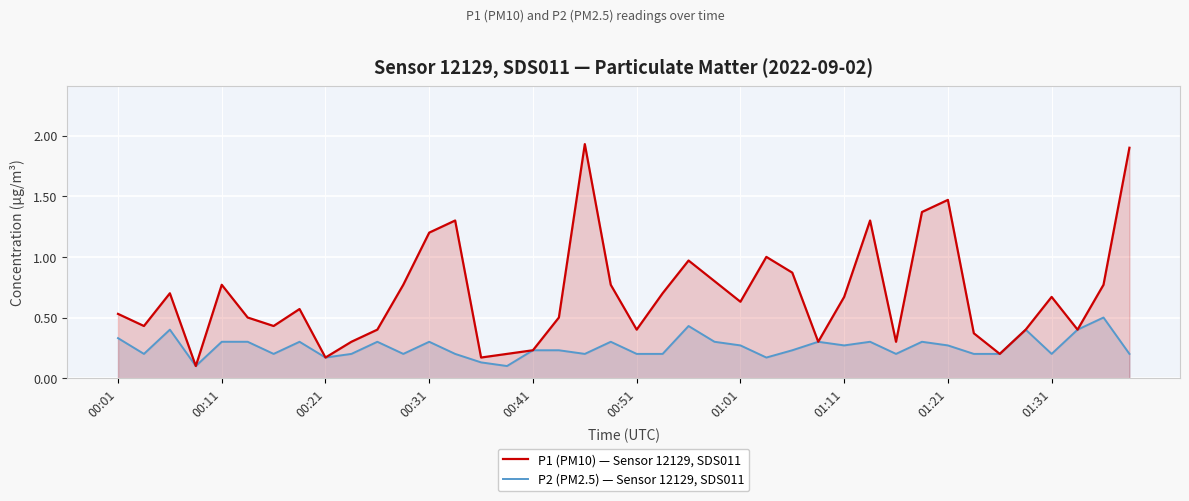

List the series in order of their overall mean, lowest first.

P2 (PM2.5) — Sensor 12129, SDS011, P1 (PM10) — Sensor 12129, SDS011